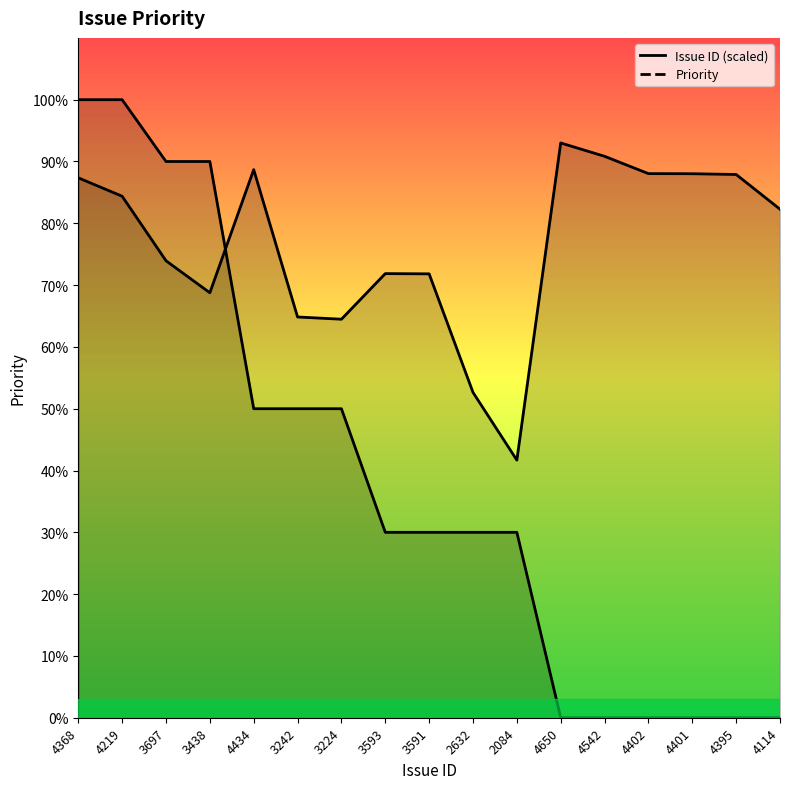

How many lines are shown in the chart?

2